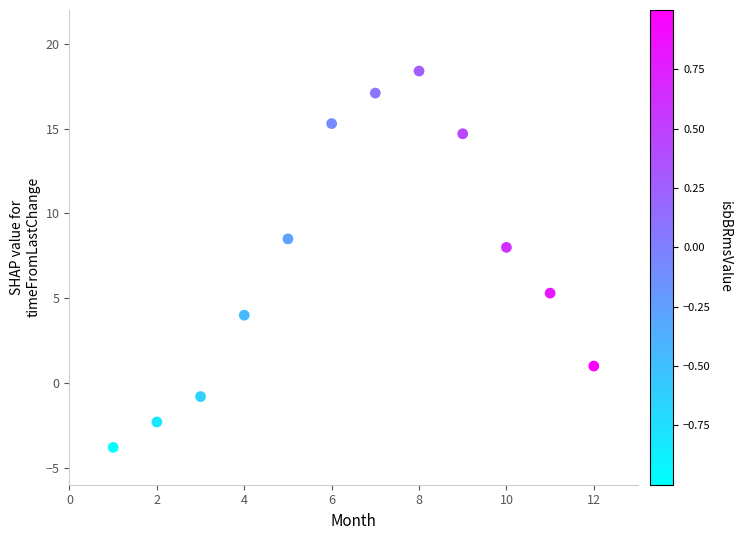

What is the average X value?

6.5